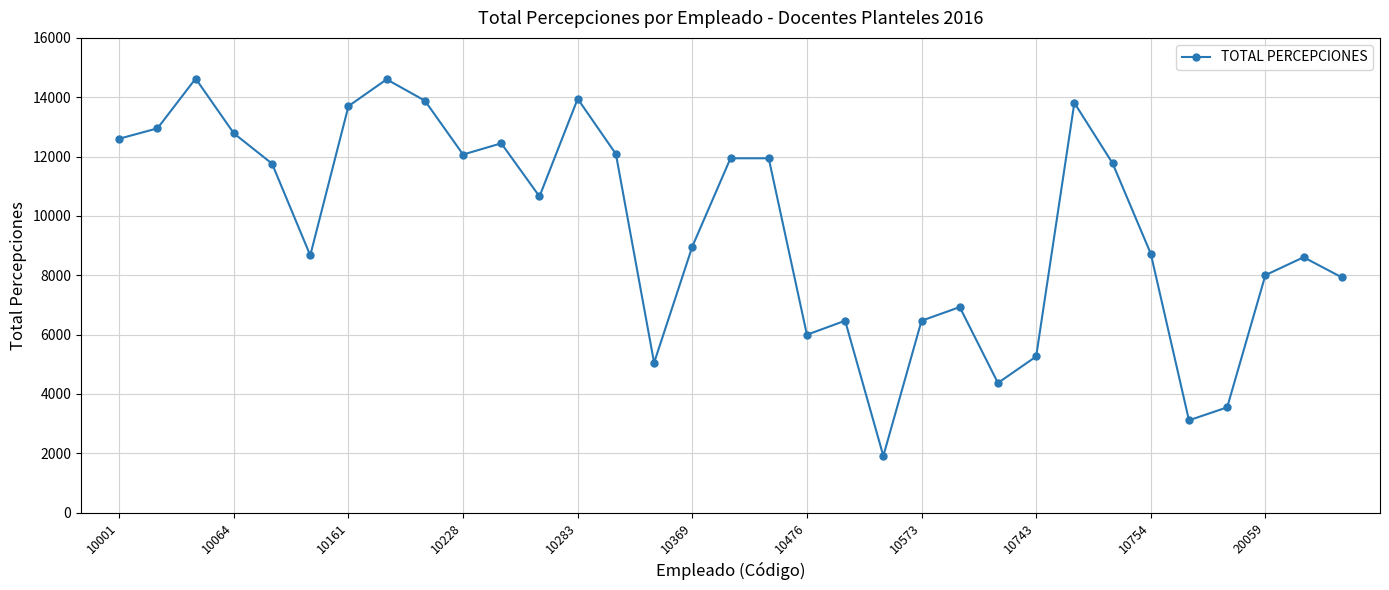

What is the smallest value displayed?

1911.9